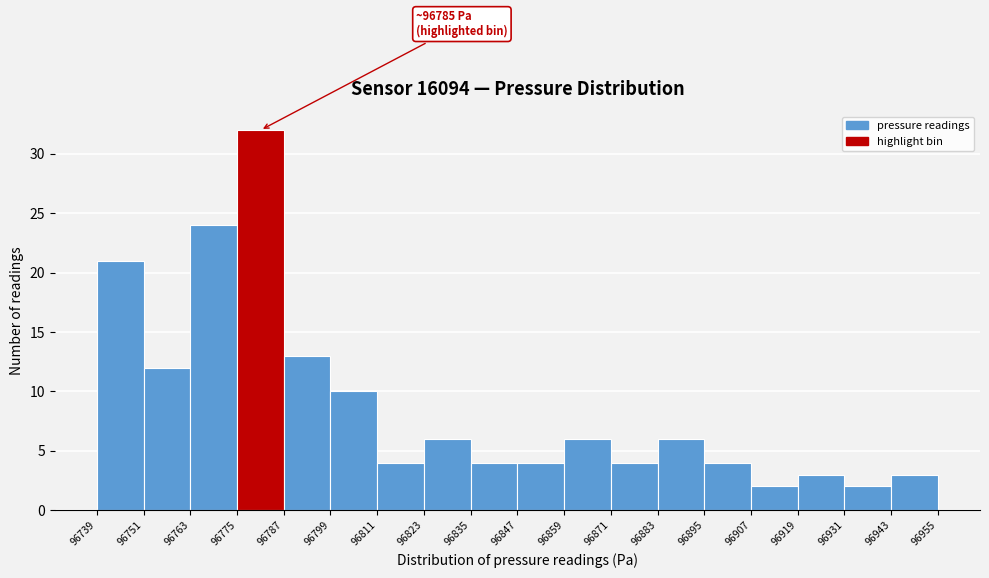

Which range on the x-axis has the tallest bar?

96775 to 96787